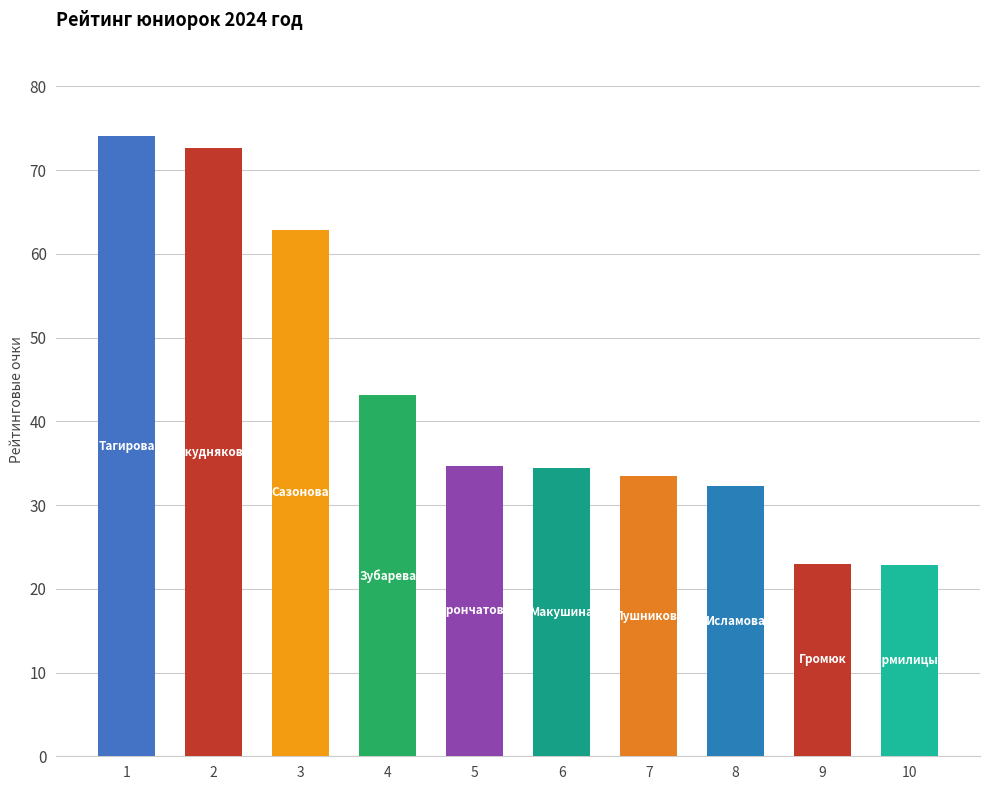

Where is the data nearest to the value 48?

4